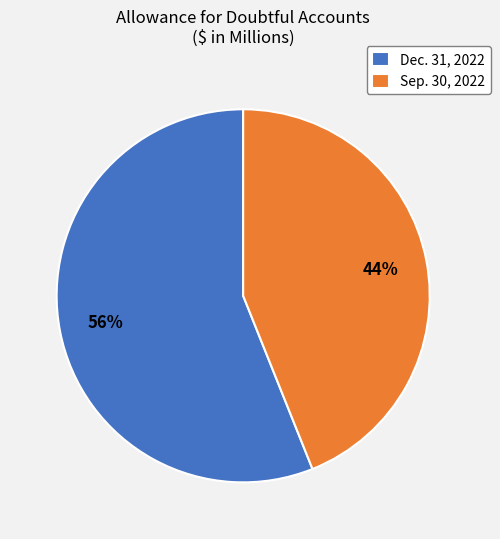

Is it true that Dec. 31, 2022 is 63% of the pie?

False